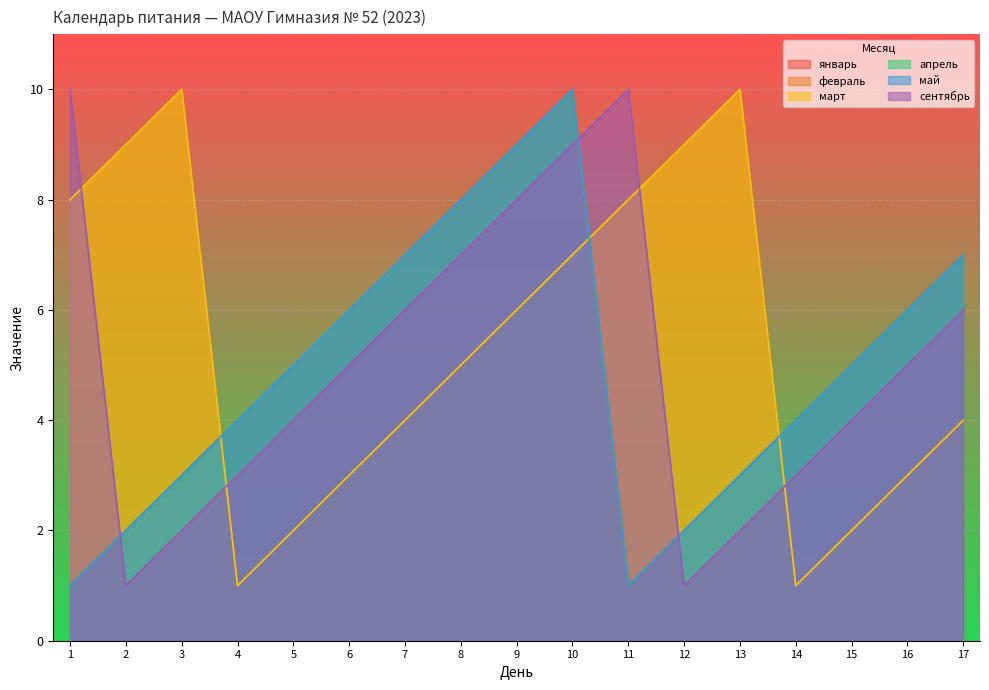

Reading left to right, list all the values displayed in this chart.

январь: 1=1	2=2	3=3	4=4	5=5	6=6	7=7	8=8	9=9	10=10	11=1	12=2	13=3	14=4	15=5	16=6	17=7
февраль: 1=8	2=9	3=10	4=1	5=2	6=3	7=4	8=5	9=6	10=7	11=8	12=9	13=10	14=1	15=2	16=3	17=4
март: 1=8	2=9	3=10	4=1	5=2	6=3	7=4	8=5	9=6	10=7	11=8	12=9	13=10	14=1	15=2	16=3	17=4
апрель: 1=1	2=2	3=3	4=4	5=5	6=6	7=7	8=8	9=9	10=10	11=1	12=2	13=3	14=4	15=5	16=6	17=7
май: 1=1	2=2	3=3	4=4	5=5	6=6	7=7	8=8	9=9	10=10	11=1	12=2	13=3	14=4	15=5	16=6	17=7
сентябрь: 1=10	2=1	3=2	4=3	5=4	6=5	7=6	8=7	9=8	10=9	11=10	12=1	13=2	14=3	15=4	16=5	17=6